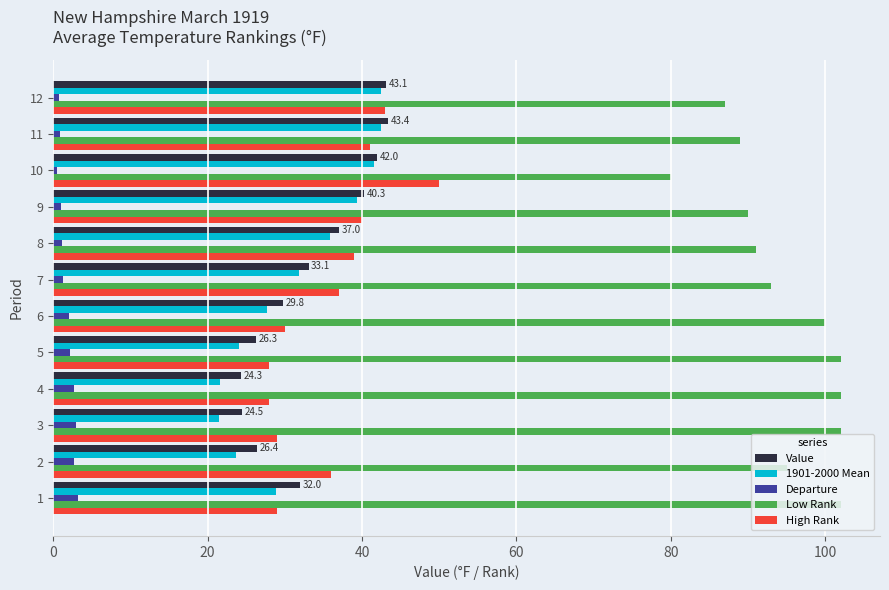

What is the difference between the highest and lowest values at 2?

92.3